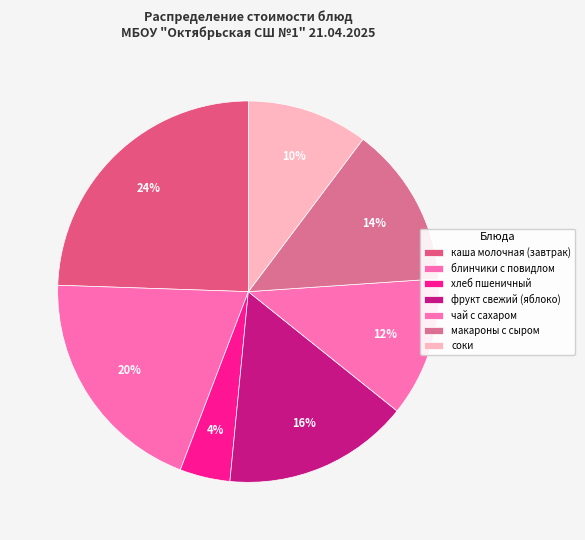

True or false: макароны с сыром accounts for 27% of the total.

False